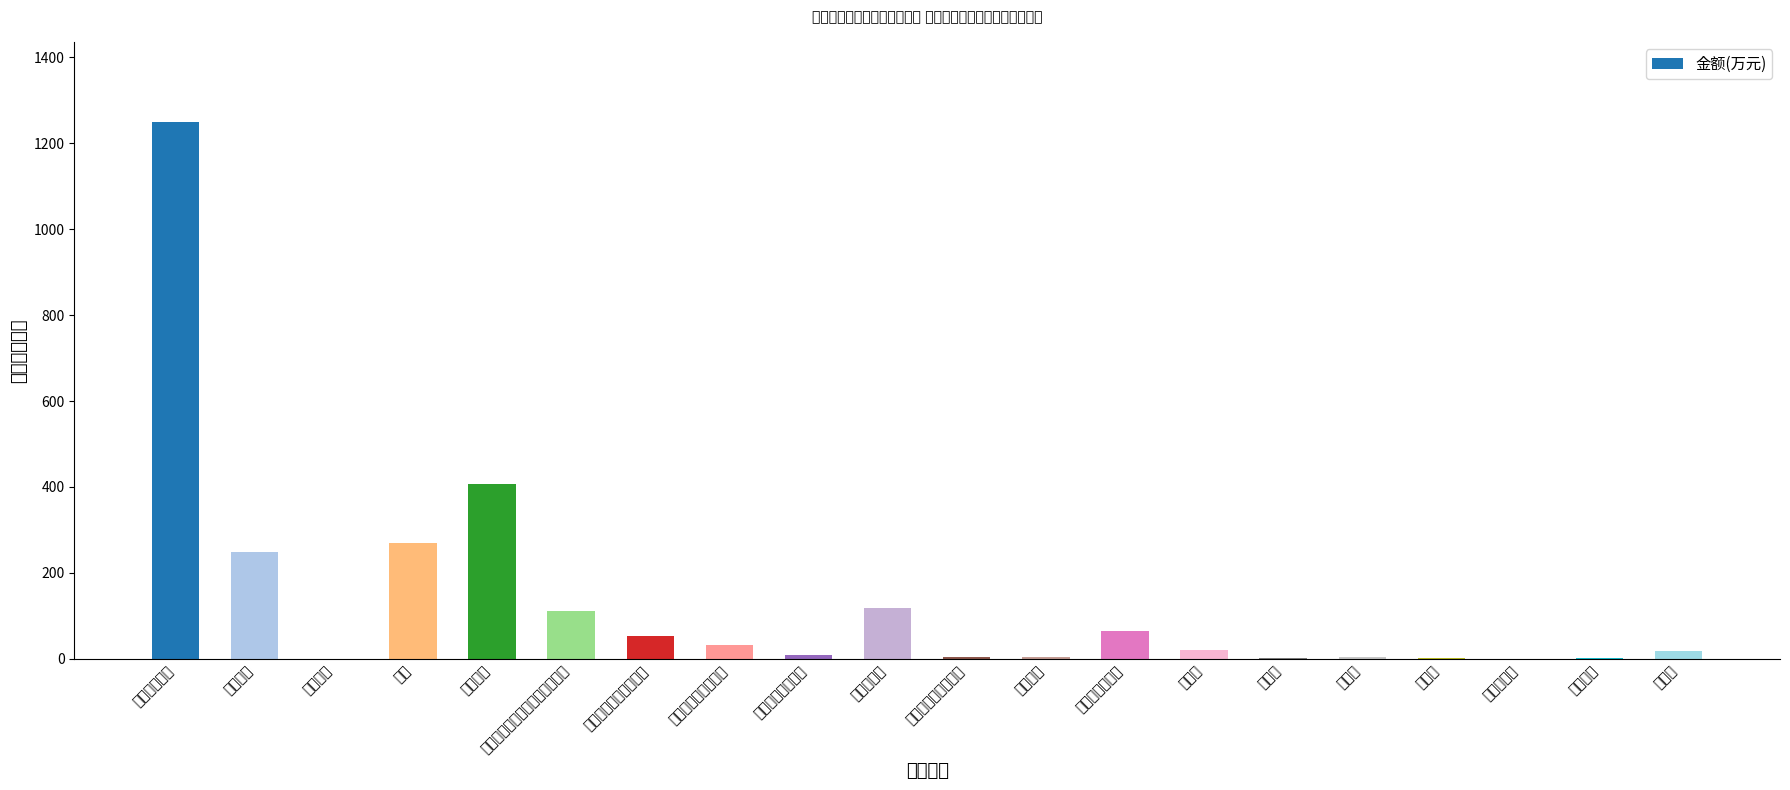

The value at 职工基本医疗保险缴费 is 52.4. True or false?

True